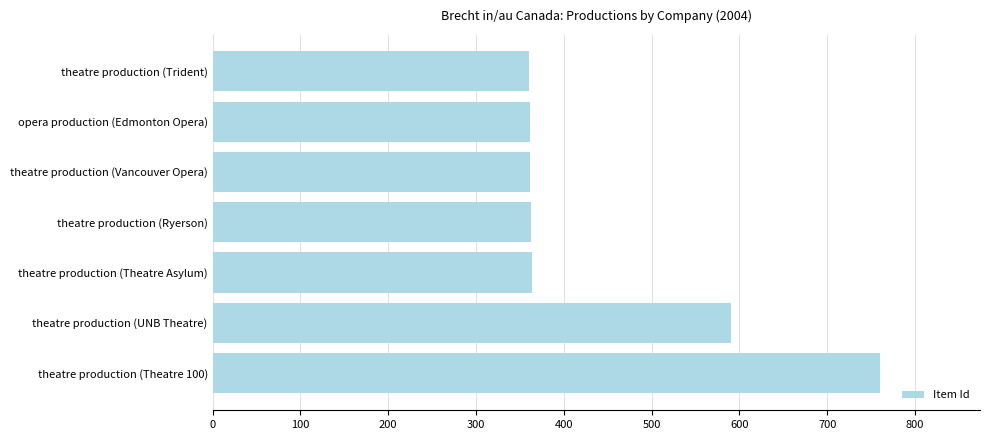

How many data points are less than 363?

3